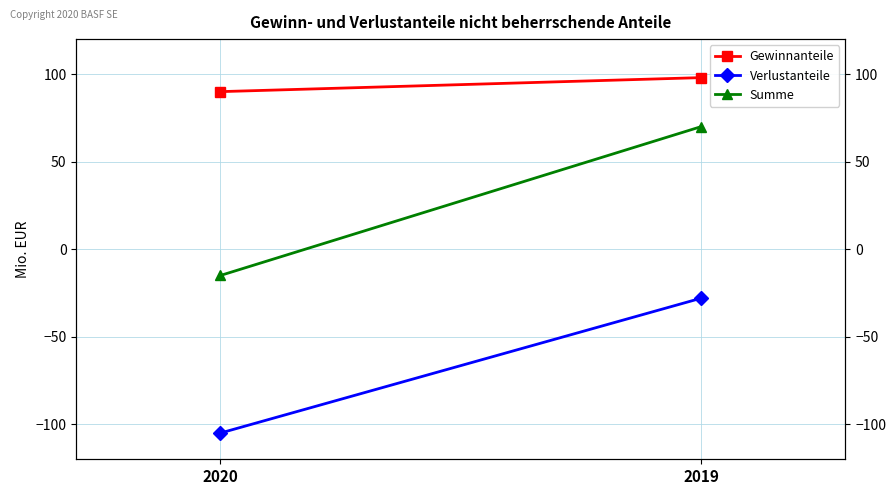

List the series in order of their overall mean, highest first.

Gewinnanteile, Summe, Verlustanteile